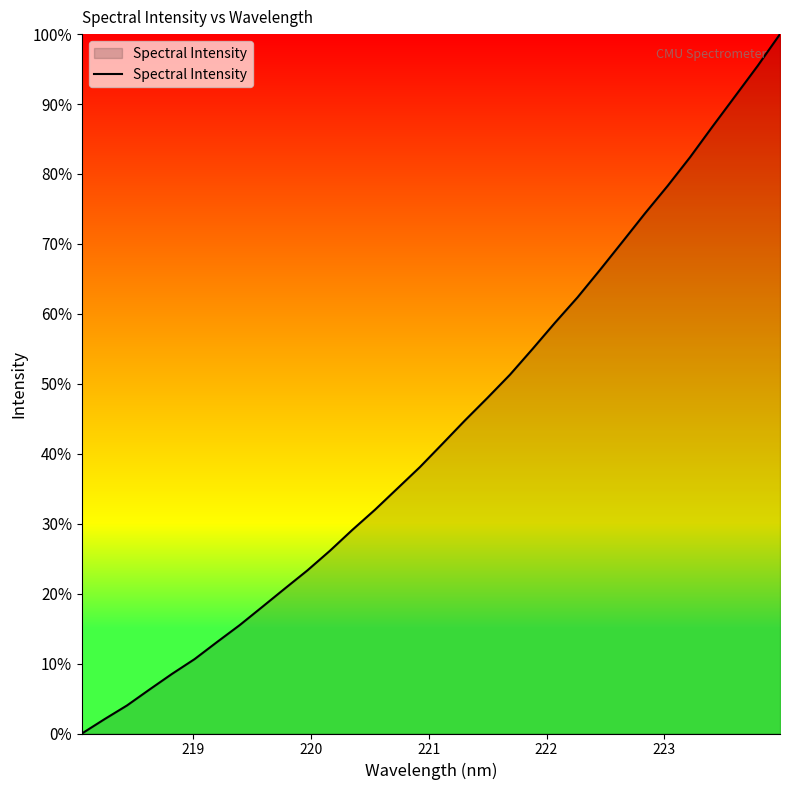

What is the greatest value displayed?

100.0